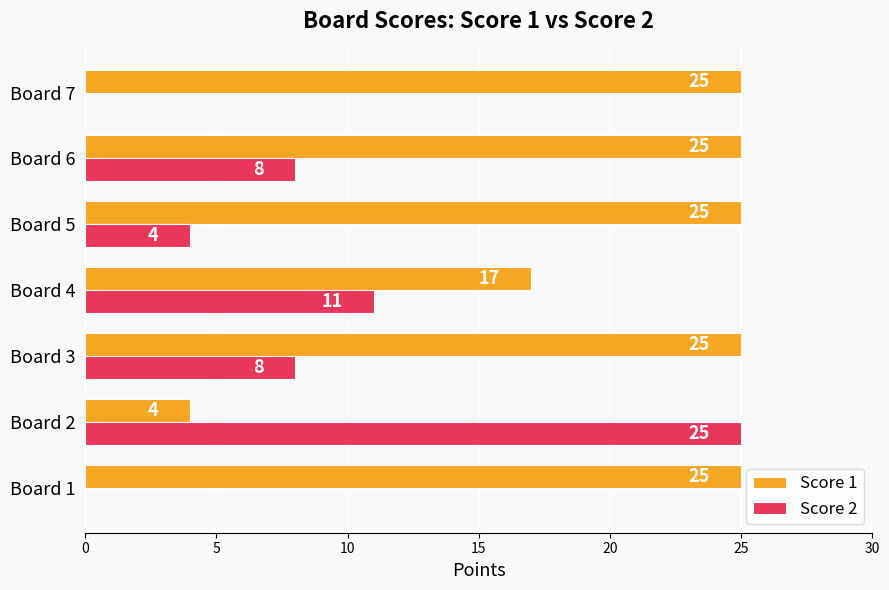

What is the total value across all series at Board 5?

29